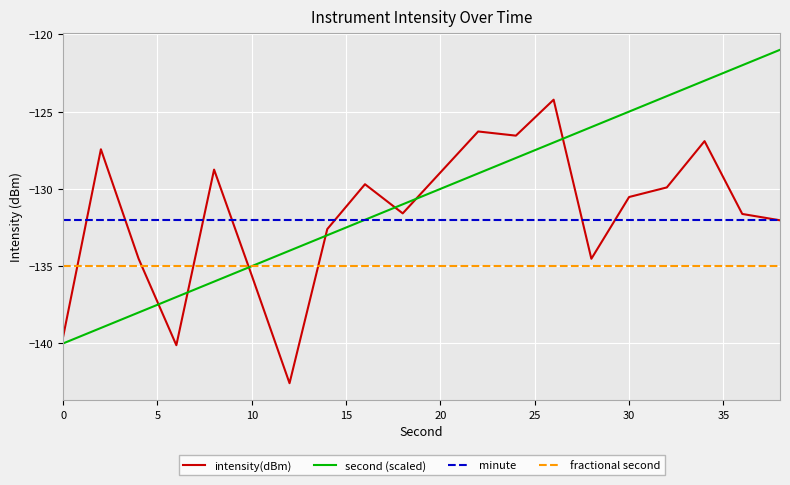

What is the lowest value of the fractional second series?

-135.0